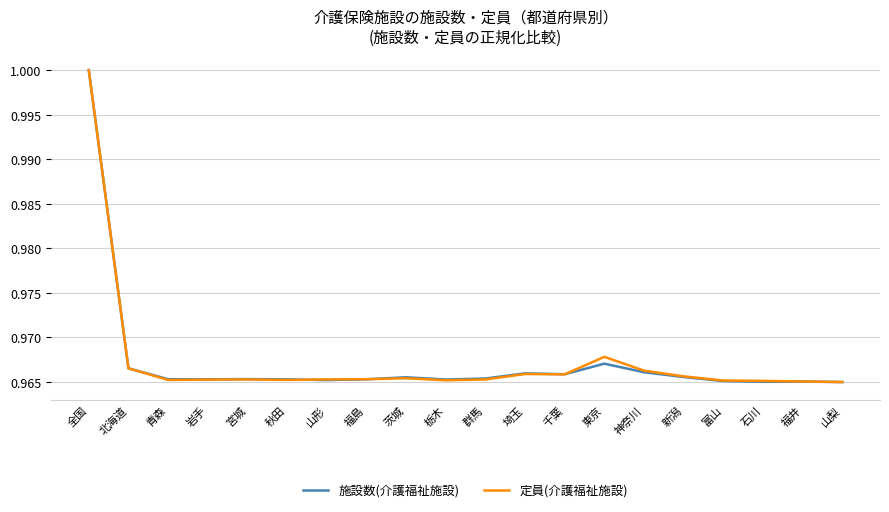

What position from the left is 山形?

7